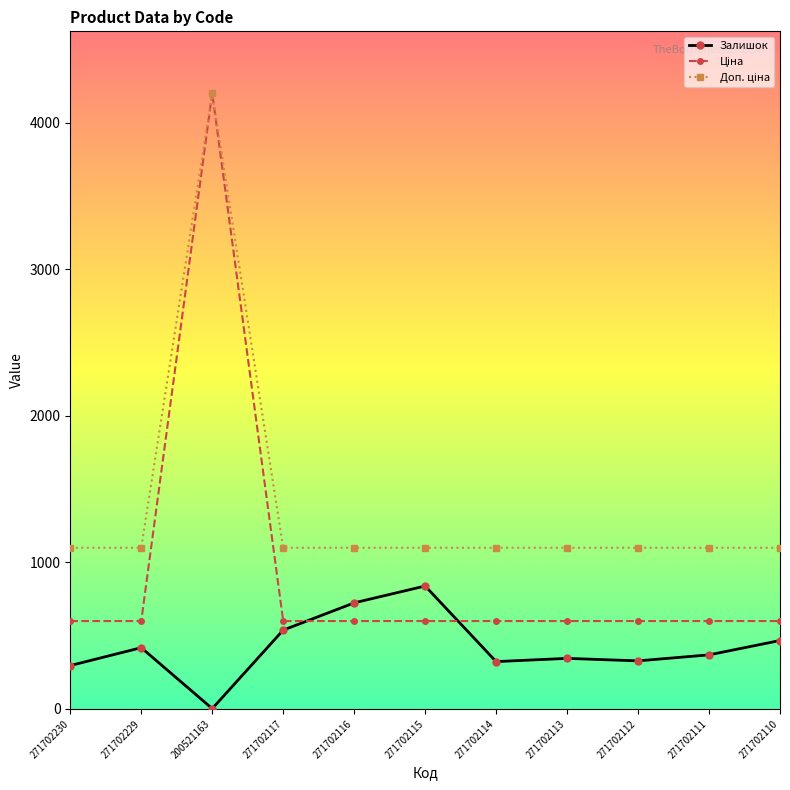

True or false: Залишок has more than 0 interior local peaks.

True